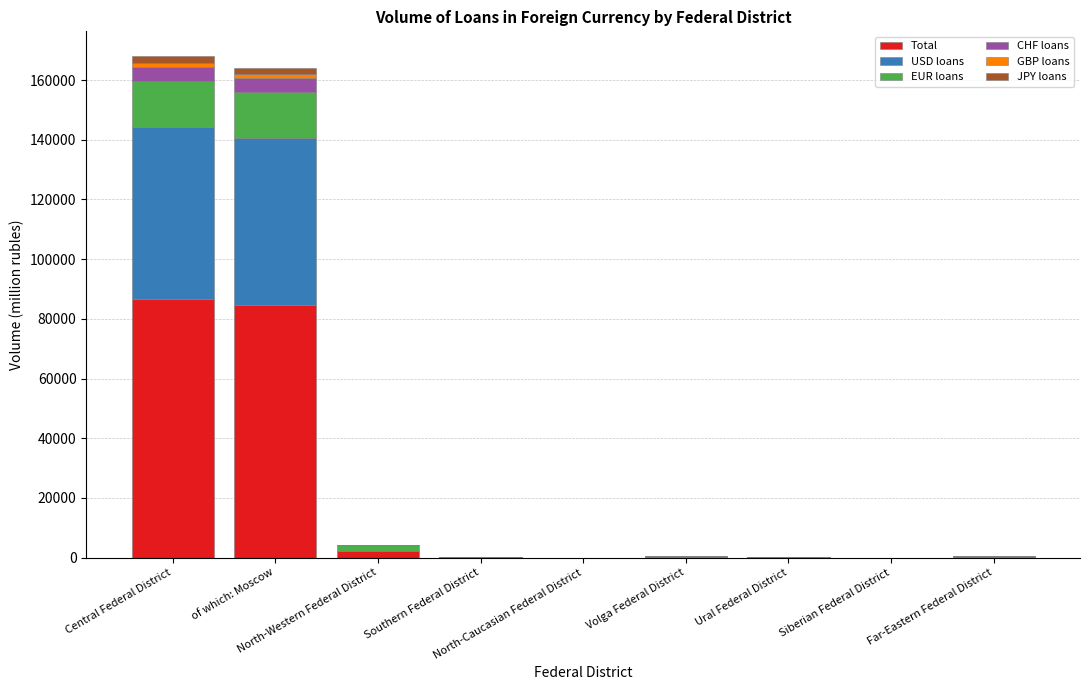

What is the sum of all Total values?

174019